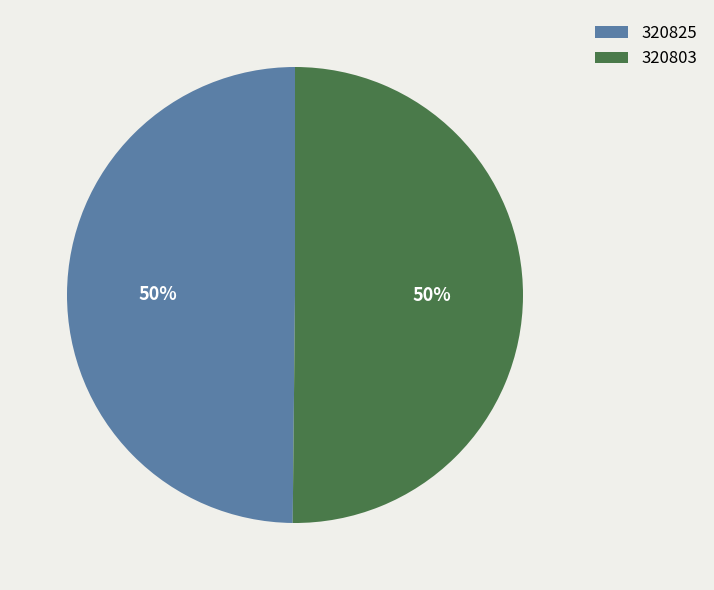

The 320825 slice represents 6% of the pie. True or false?

False